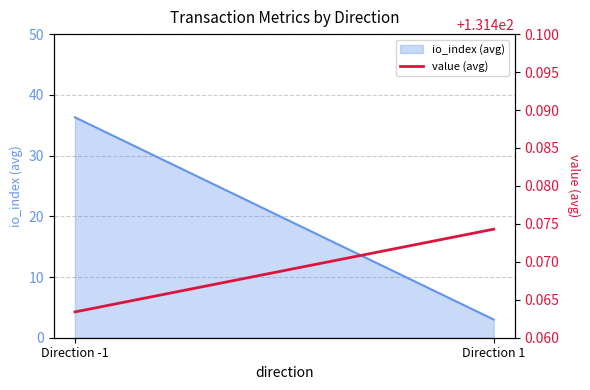

List the labels in order of value, smallest first.

Direction -1, Direction 1